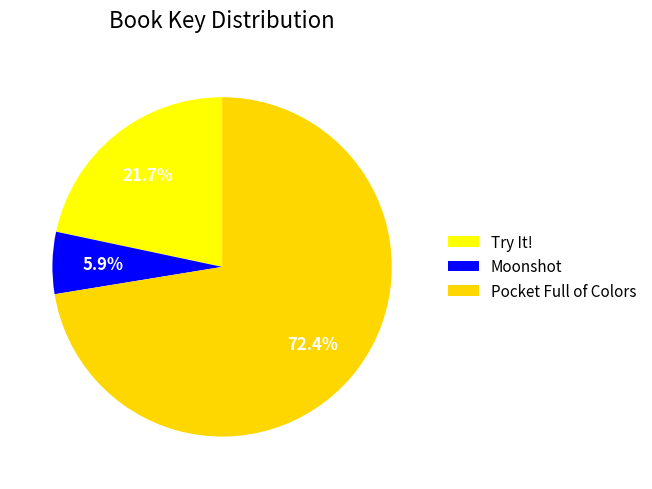

Count the number of slices in the pie.

3